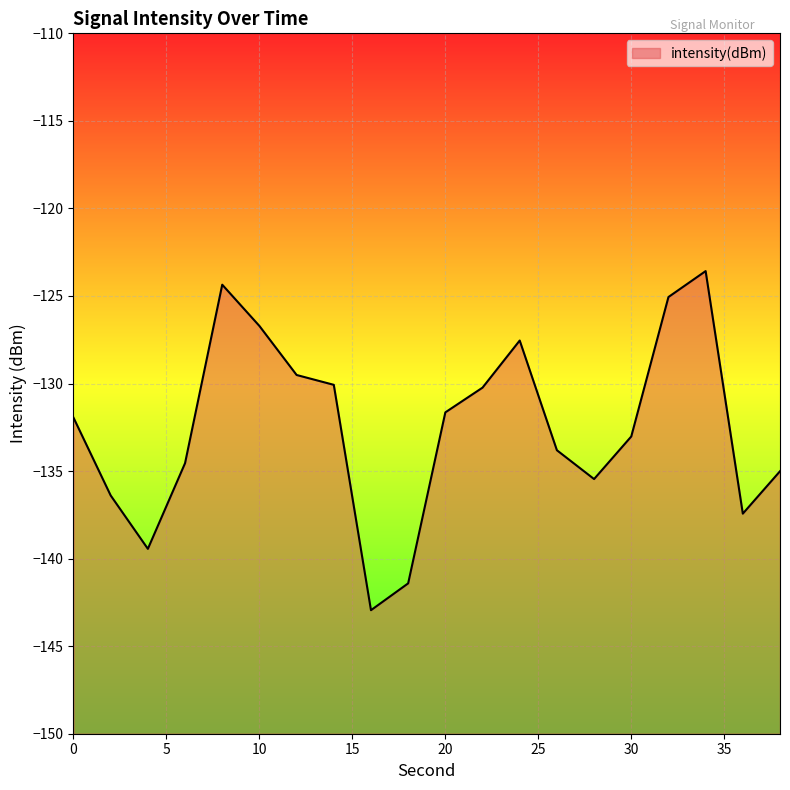

True or false: there are more than 2 points higher than both neighbors.

True